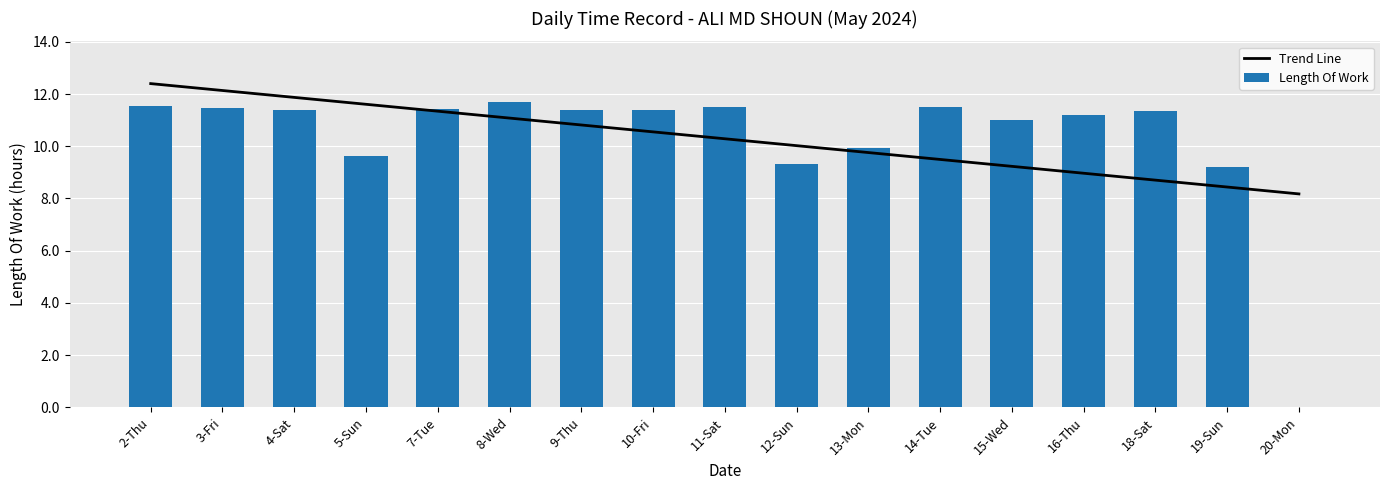

The Trend Line series shows 5.2 at 15-Wed. True or false?

False